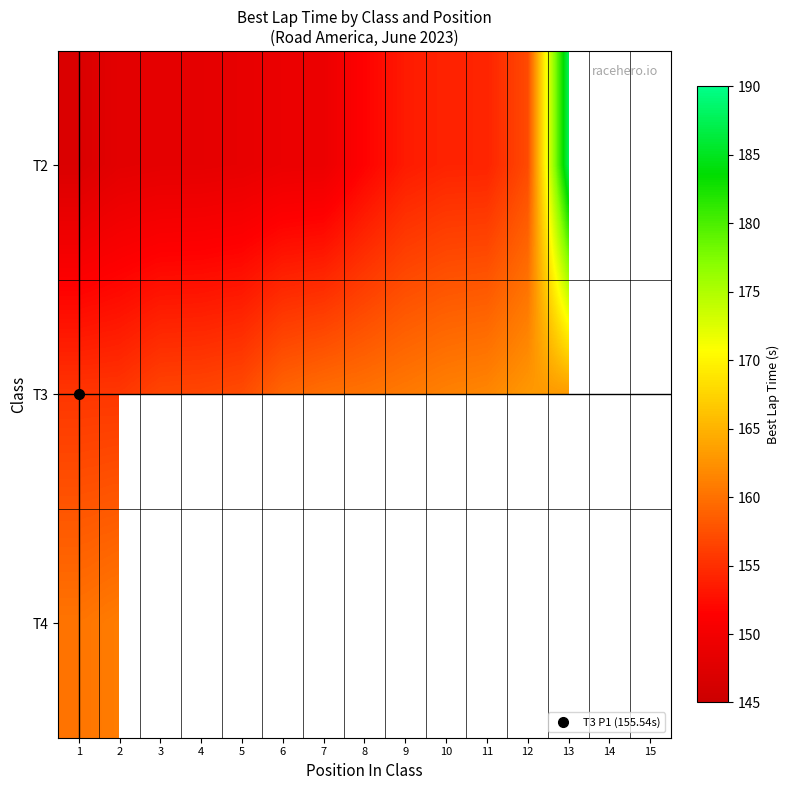

What is the spread (max minus min) of values at 5?

8.6